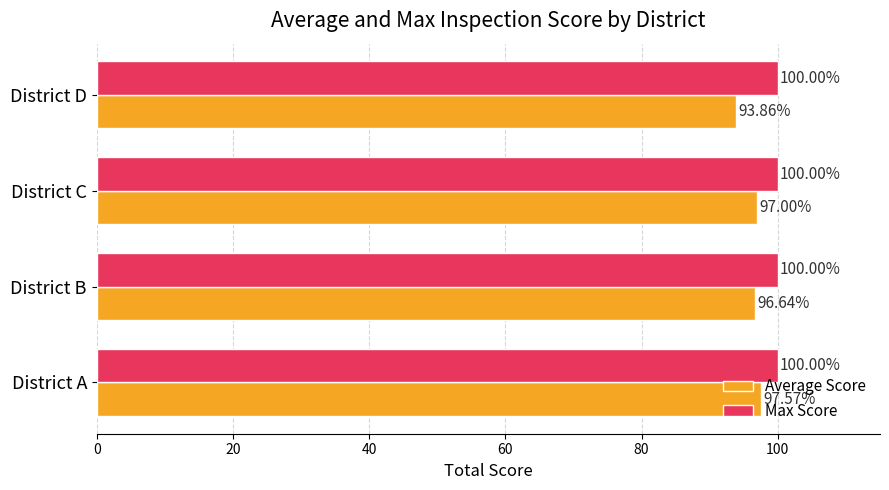

Which series has the largest range (max minus min)?

Average Score